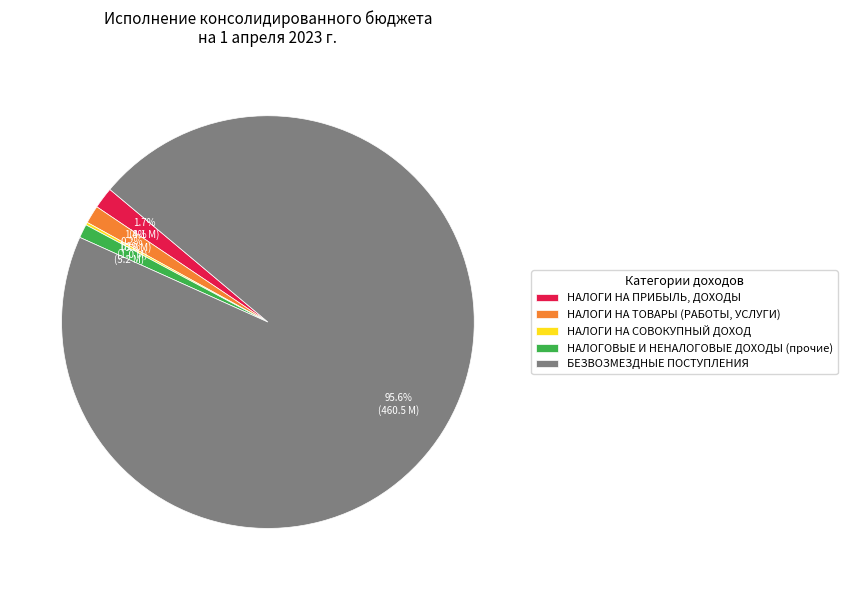

What percentage is the НАЛОГИ НА ПРИБЫЛЬ, ДОХОДЫ slice, to the nearest percent?

2%